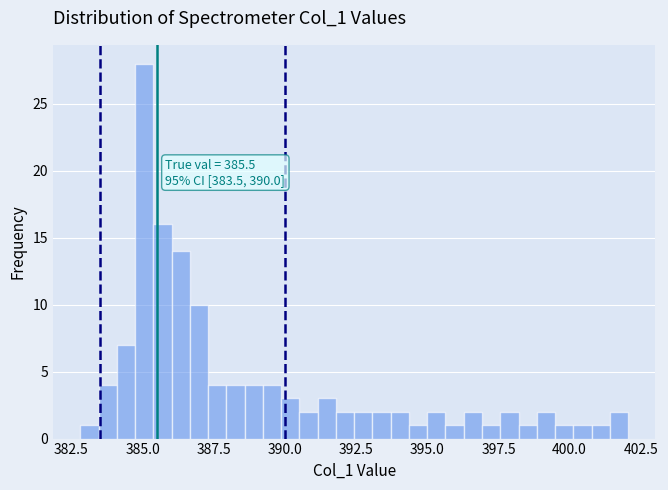

Read against the x-axis, roughly where is the centre of the tallest bar?

385.0